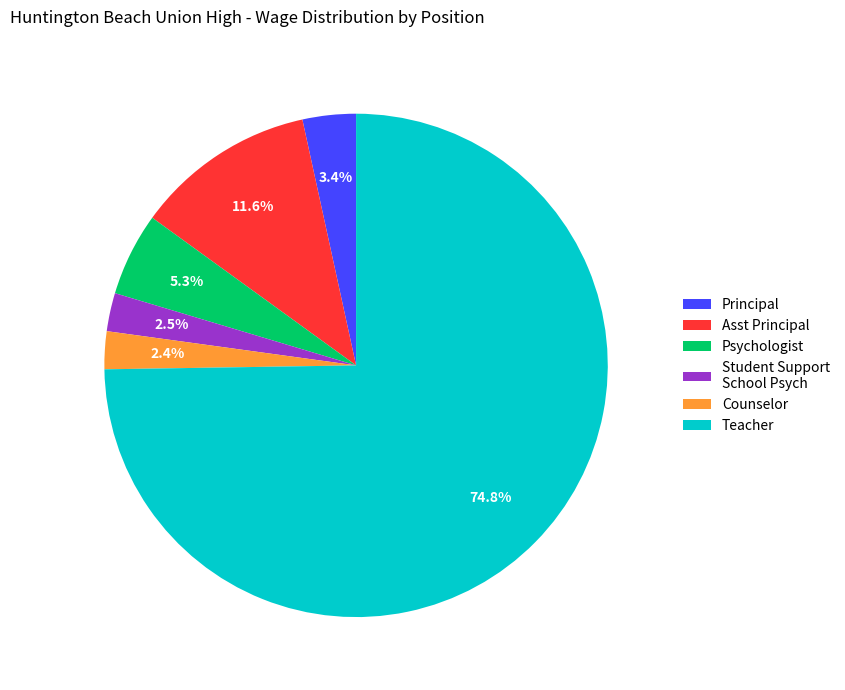

To the nearest percent, what percentage of the pie is Principal?

3%